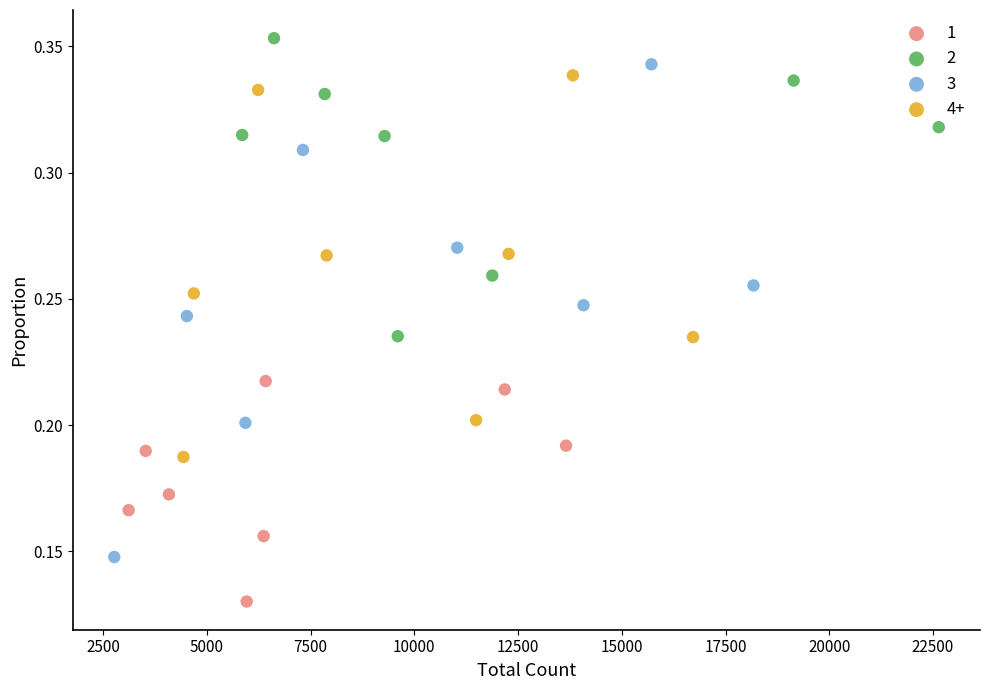

Which series has the largest Y range (max minus min)?

3